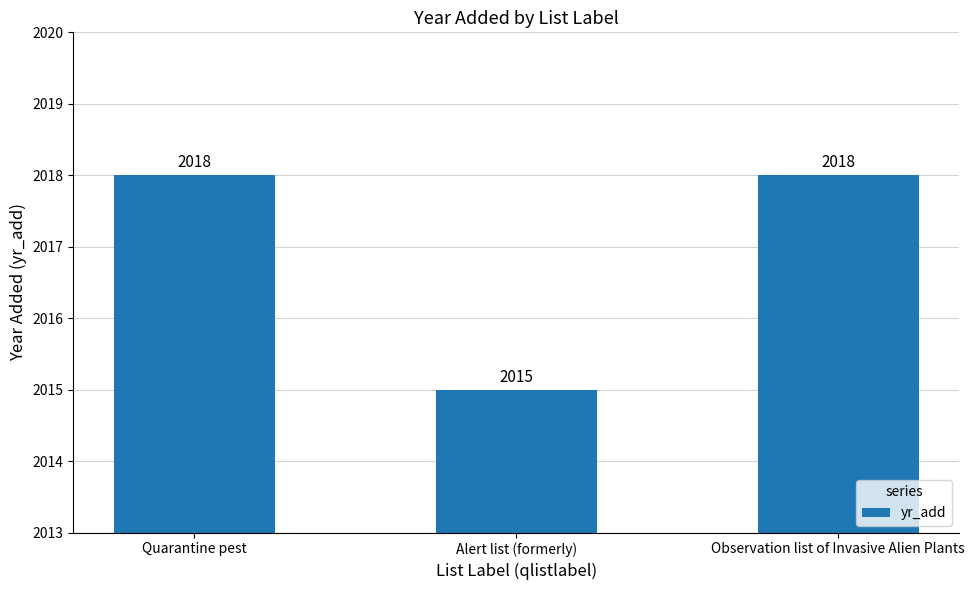

At which label is the value closest to 2016?

Alert list (formerly)